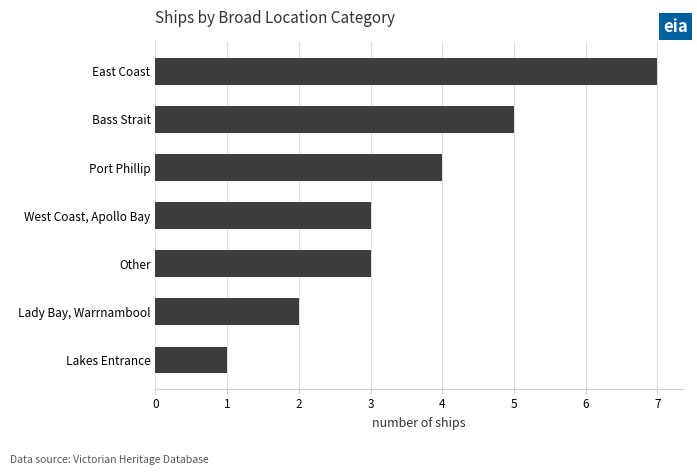

Reading top to bottom, list all the values displayed in this chart.

East Coast=7	Bass Strait=5	Port Phillip=4	West Coast, Apollo Bay=3	Other=3	Lady Bay, Warrnambool=2	Lakes Entrance=1